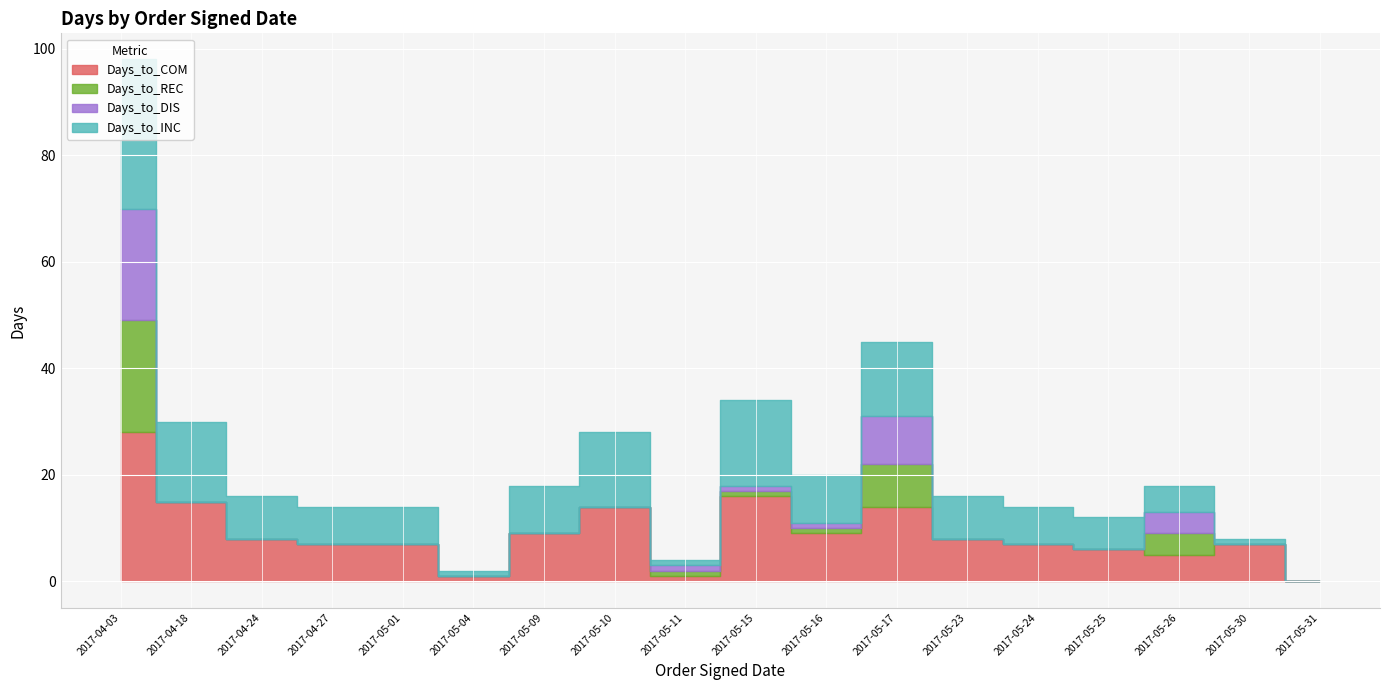

Reading left to right, extract all data points from this chart.

Days_to_COM: 2017-04-03=28	2017-04-18=15	2017-04-24=8	2017-04-27=7	2017-05-01=7	2017-05-04=1	2017-05-09=9	2017-05-10=14	2017-05-11=1	2017-05-15=16	2017-05-16=9	2017-05-17=14	2017-05-23=8	2017-05-24=7	2017-05-25=6	2017-05-26=5	2017-05-30=7	2017-05-31=0
Days_to_REC: 2017-04-03=21	2017-04-18=0	2017-04-24=0	2017-04-27=0	2017-05-01=0	2017-05-04=0	2017-05-09=0	2017-05-10=0	2017-05-11=1	2017-05-15=1	2017-05-16=1	2017-05-17=8	2017-05-23=0	2017-05-24=0	2017-05-25=0	2017-05-26=4	2017-05-30=0	2017-05-31=0
Days_to_DIS: 2017-04-03=21	2017-04-18=0	2017-04-24=0	2017-04-27=0	2017-05-01=0	2017-05-04=0	2017-05-09=0	2017-05-10=0	2017-05-11=1	2017-05-15=1	2017-05-16=1	2017-05-17=9	2017-05-23=0	2017-05-24=0	2017-05-25=0	2017-05-26=4	2017-05-30=0	2017-05-31=0
Days_to_INC: 2017-04-03=28	2017-04-18=15	2017-04-24=8	2017-04-27=7	2017-05-01=7	2017-05-04=1	2017-05-09=9	2017-05-10=14	2017-05-11=1	2017-05-15=16	2017-05-16=9	2017-05-17=14	2017-05-23=8	2017-05-24=7	2017-05-25=6	2017-05-26=5	2017-05-30=1	2017-05-31=0